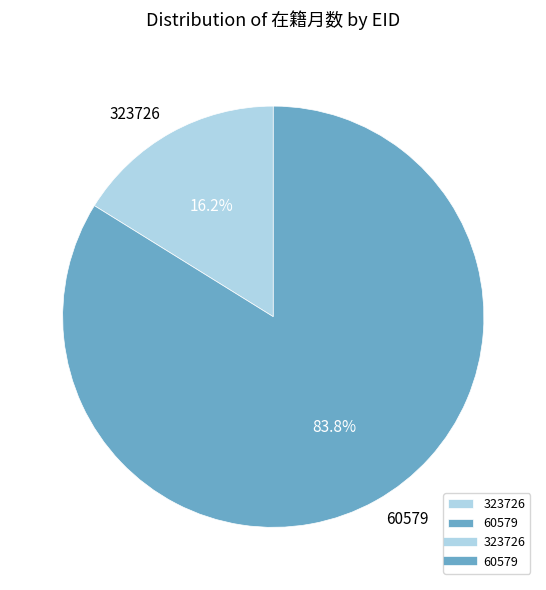

The 323726 slice represents 23% of the pie. True or false?

False